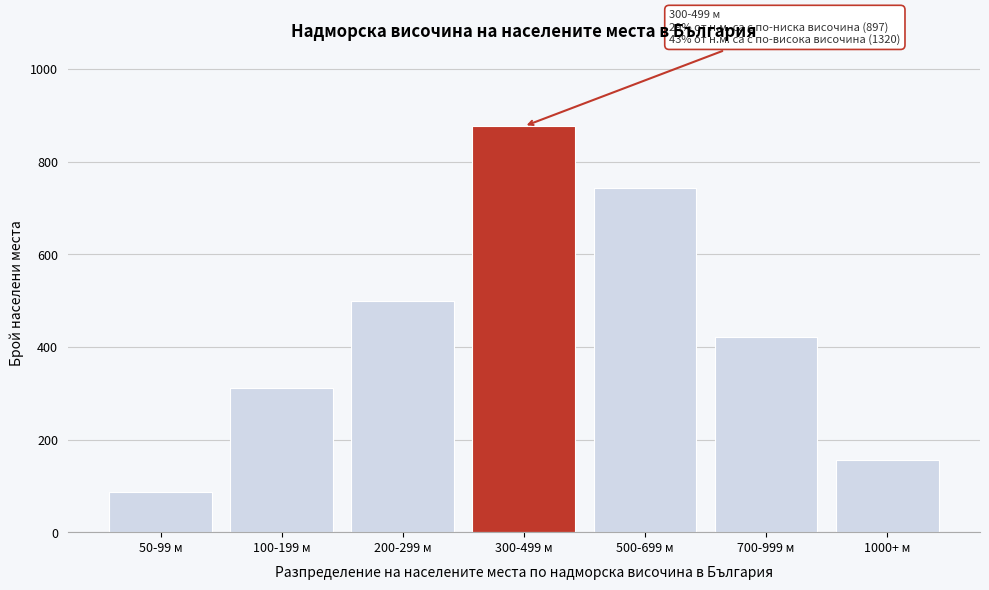

Reading left to right, extract all data points from this chart.

50-99 м=87	100-199 м=312	200-299 м=498	300-499 м=876	500-699 м=743	700-999 м=421	1000+ м=156